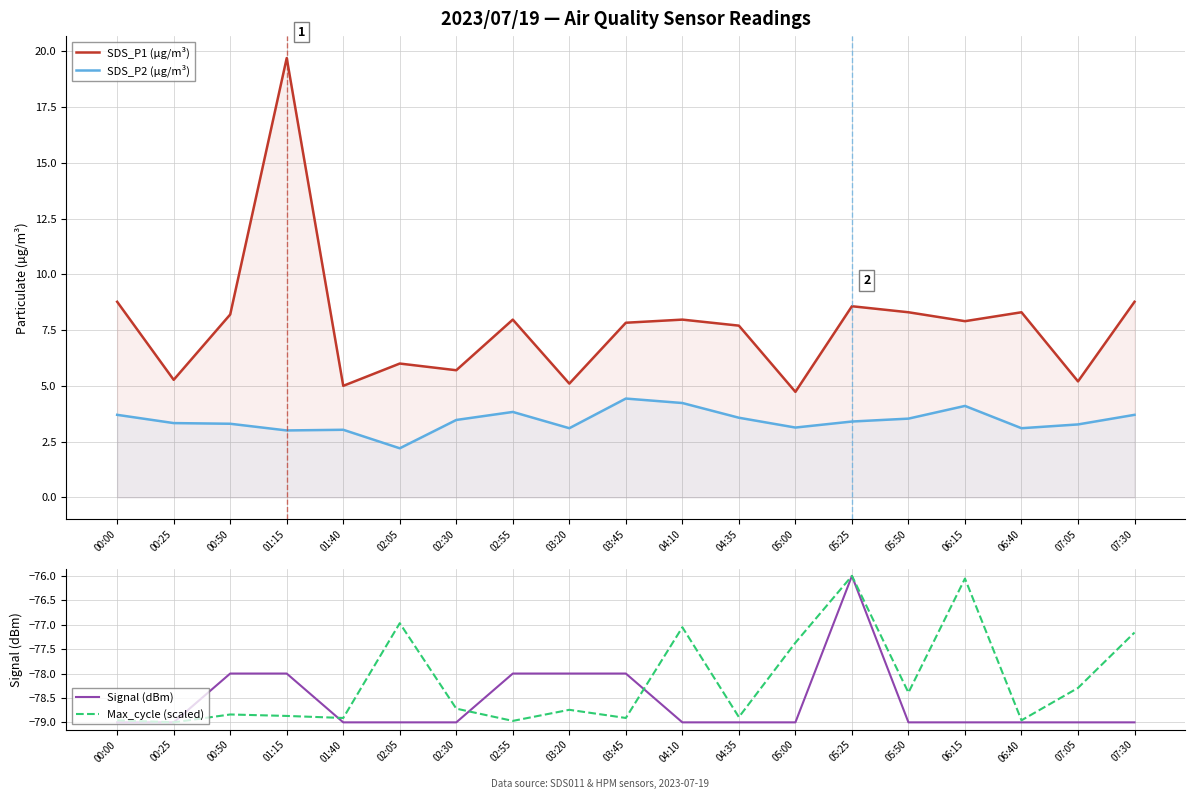

What is the difference between the maximum and minimum values in the SDS_P1 (µg/m³) series?

15.0